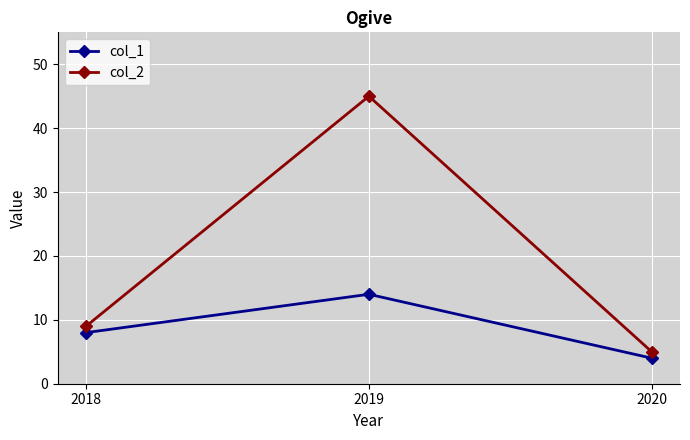

What is the value of the col_1 point at the 1st from the left?

8